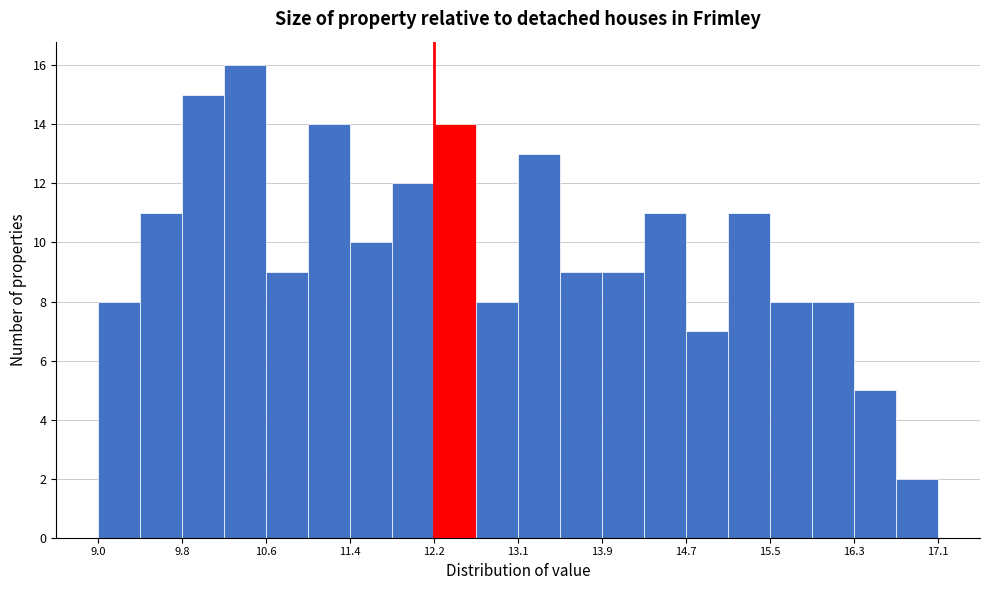

Which range on the x-axis has the tallest bar?

10.2 to 10.6